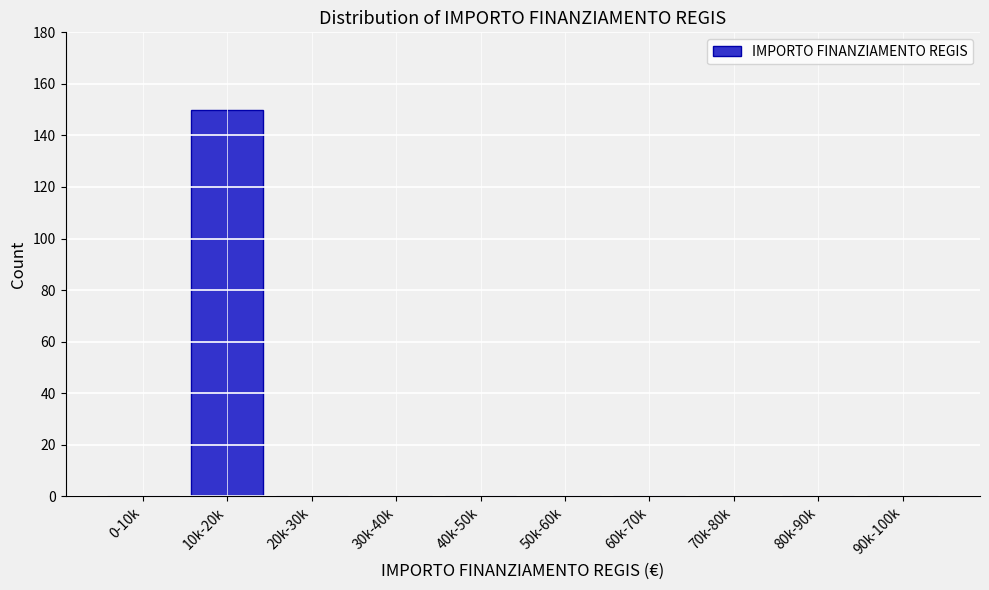

Reading left to right, transcribe all the data shown in this chart.

0-10k=0	10k-20k=150	20k-30k=0	30k-40k=0	40k-50k=0	50k-60k=0	60k-70k=0	70k-80k=0	80k-90k=0	90k-100k=0